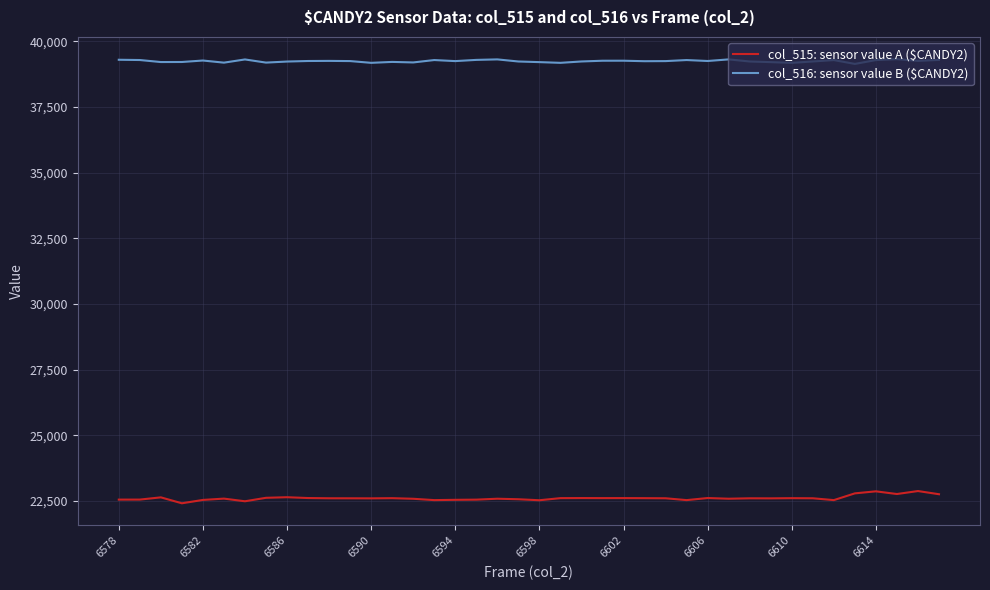

Which series has the largest total across all categories?

col_516: sensor value B ($CANDY2)